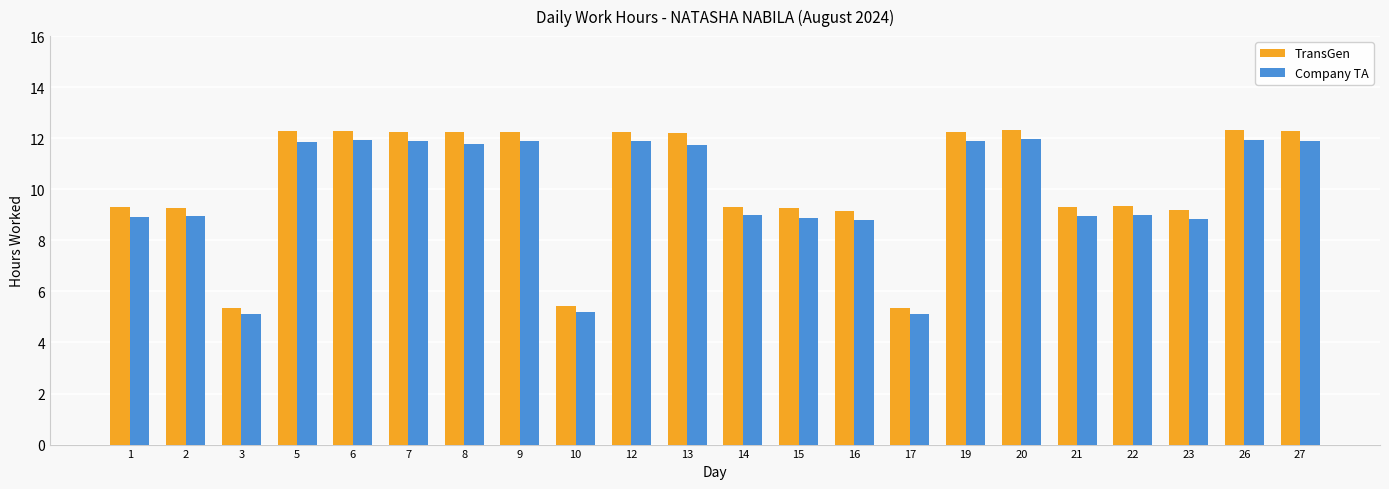

What is the greatest value displayed?

12.3